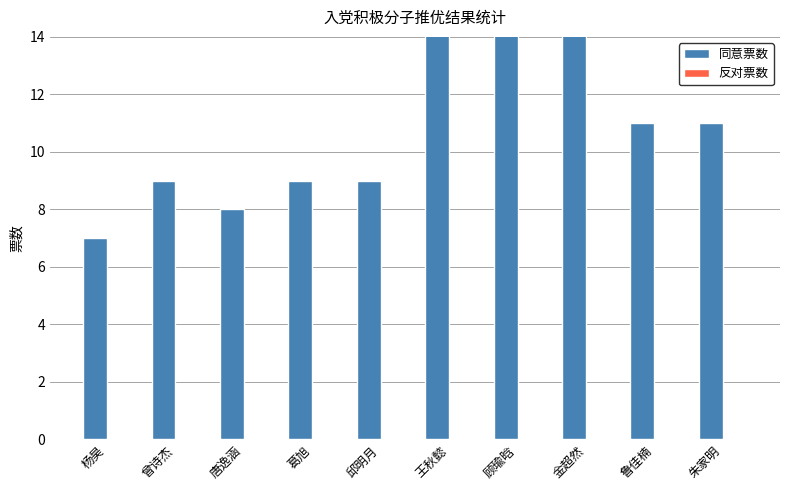

Does the chart contain stacked bars?

No